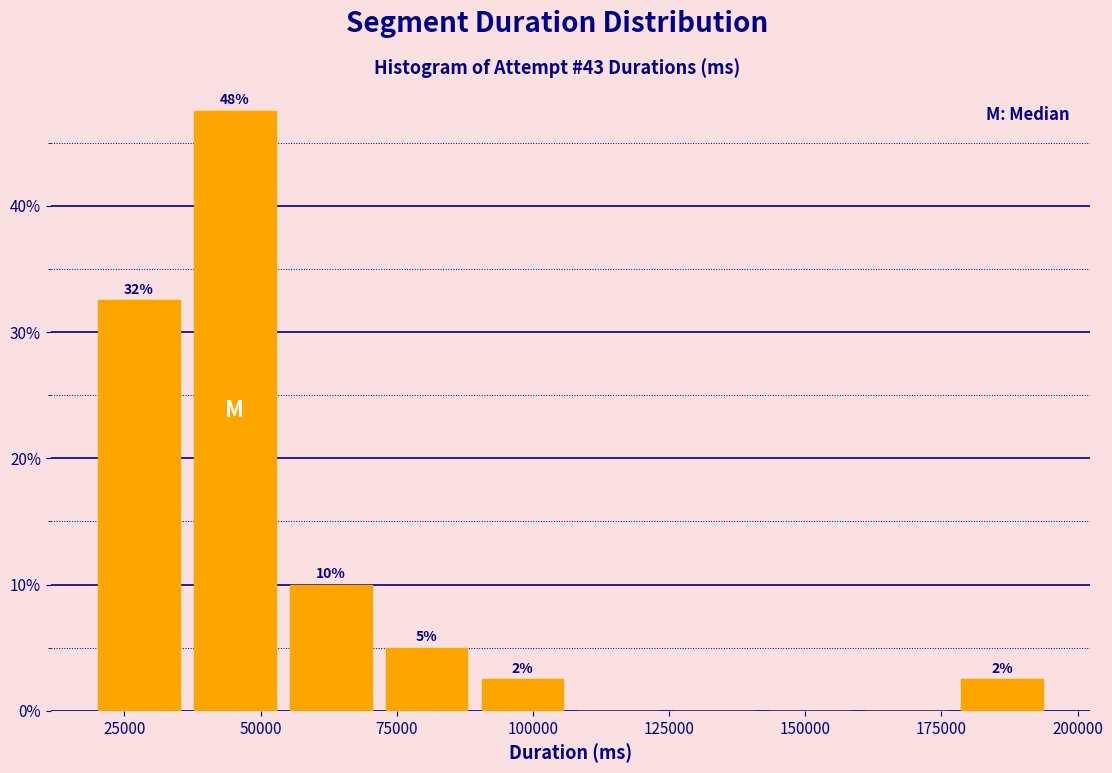

Around what value on the x-axis is the tallest bar? Give the approximate position of its centre, as read against the axis.

45000